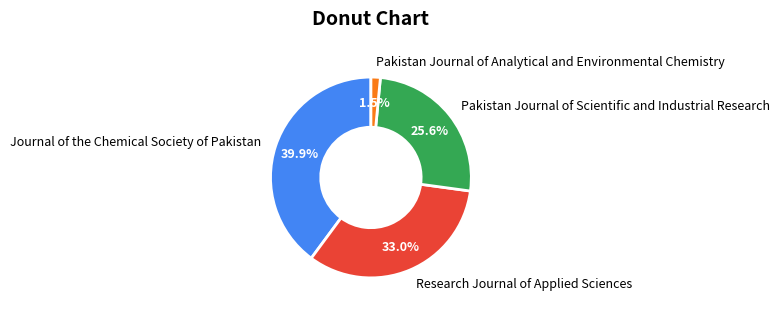

Does Journal of the Chemical Society of Pakistan represent more than half of the total?

No